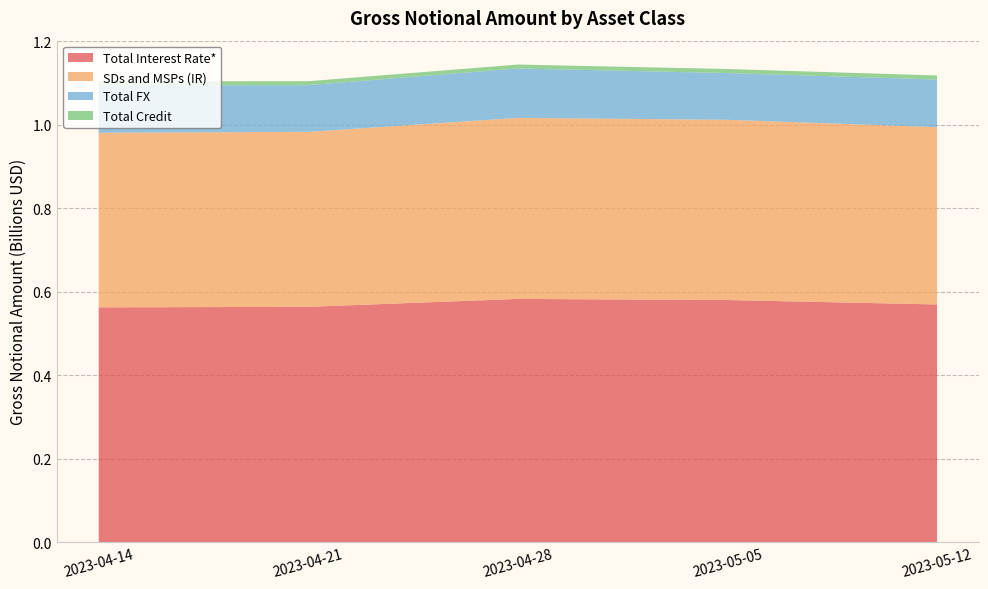

Reading right to left, list all the values displayed in this chart.

Total Interest Rate*: 569566177	580192126	582861566	563860961	562658937
SDs and MSPs (IR): 424926267	431885776	433830864	419346433	418324702
Total FX: 114108689	112048555	118351945	111983585	113181650
Total Credit: 9695341	9662431	9445633	9377063	10014624